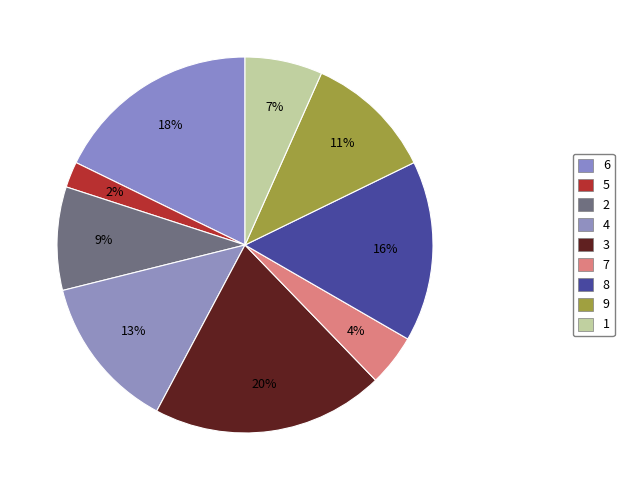

Does 9 account for over 50% of the chart?

No